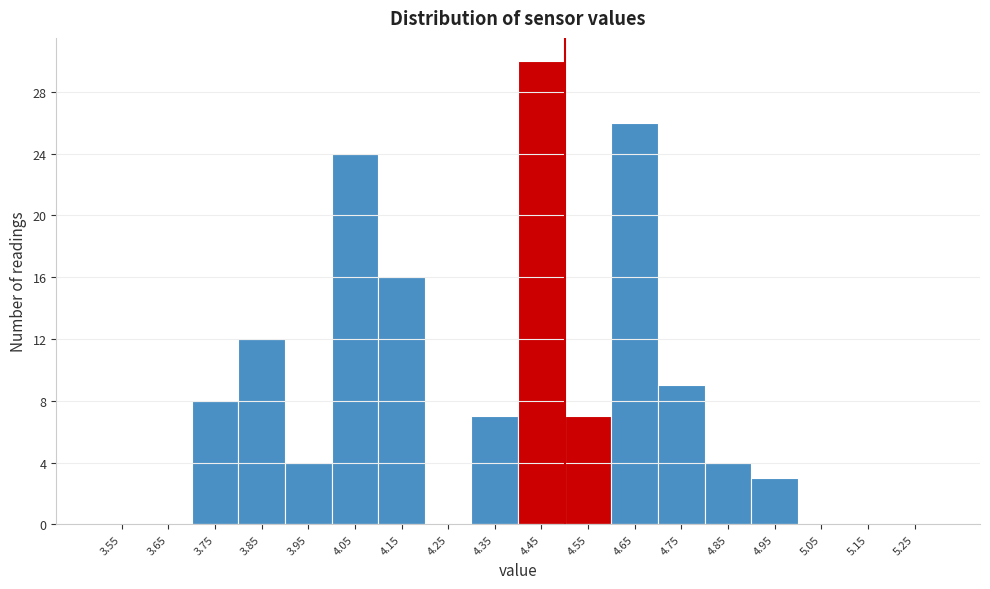

Reading left to right, list every bar in this chart as the range it spans on the x-axis followed by its height. The values are not printed on the chart, so give them approximately, as read against the axis.

3.5 to 3.6: 0
3.6 to 3.7: 0
3.7 to 3.8: 8
3.8 to 3.9: 12
3.9 to 4.0: 4
4.0 to 4.1: 24
4.1 to 4.2: 16
4.2 to 4.3: 0
4.3 to 4.4: 7
4.4 to 4.5: 30
4.5 to 4.6: 7
4.6 to 4.7: 26
4.7 to 4.8: 9
4.8 to 4.9: 4
4.9 to 5.0: 3
5.0 to 5.1: 0
5.1 to 5.2: 0
5.2 to 5.3: 0